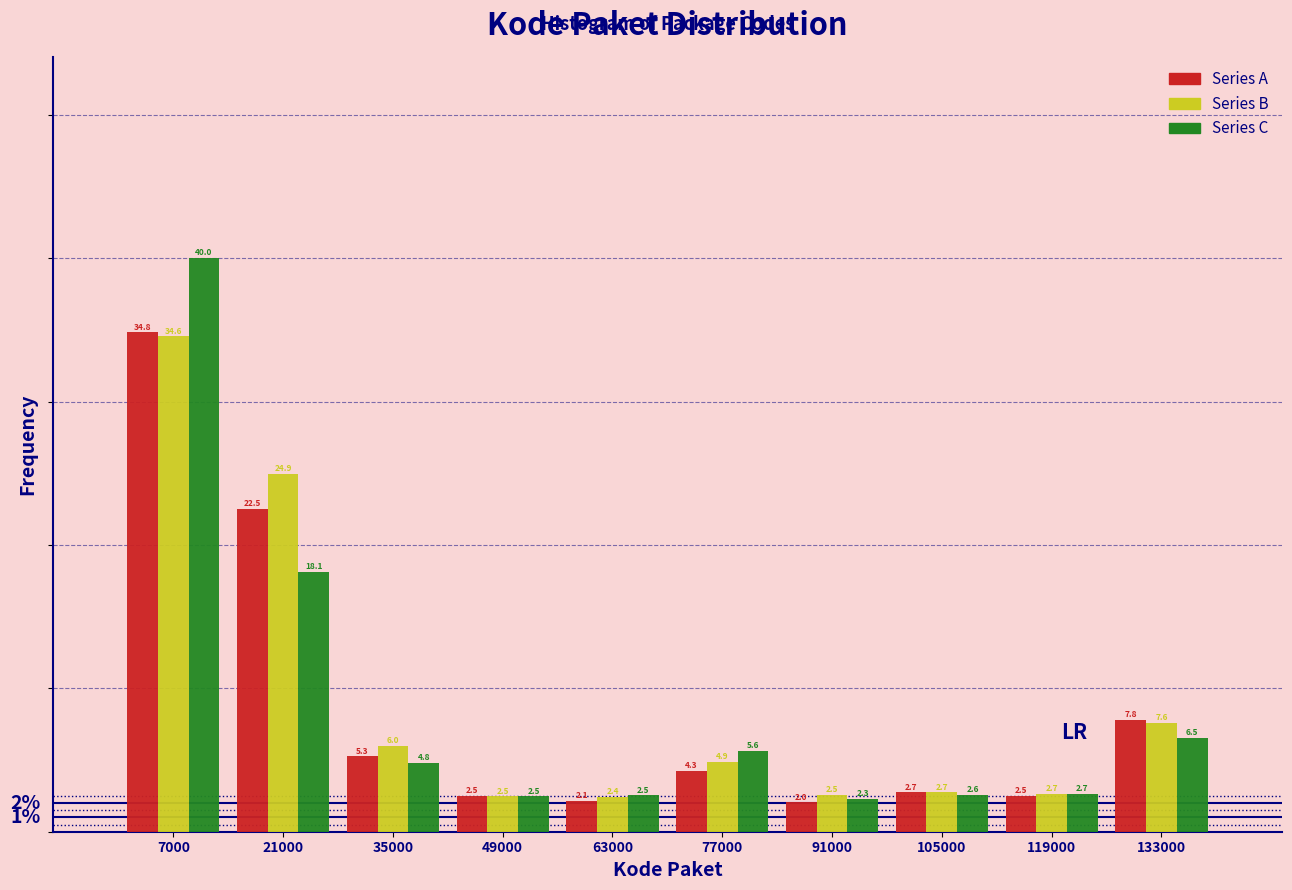

In the Series A series, which range on the x-axis has the tallest bar?

0 to 14000